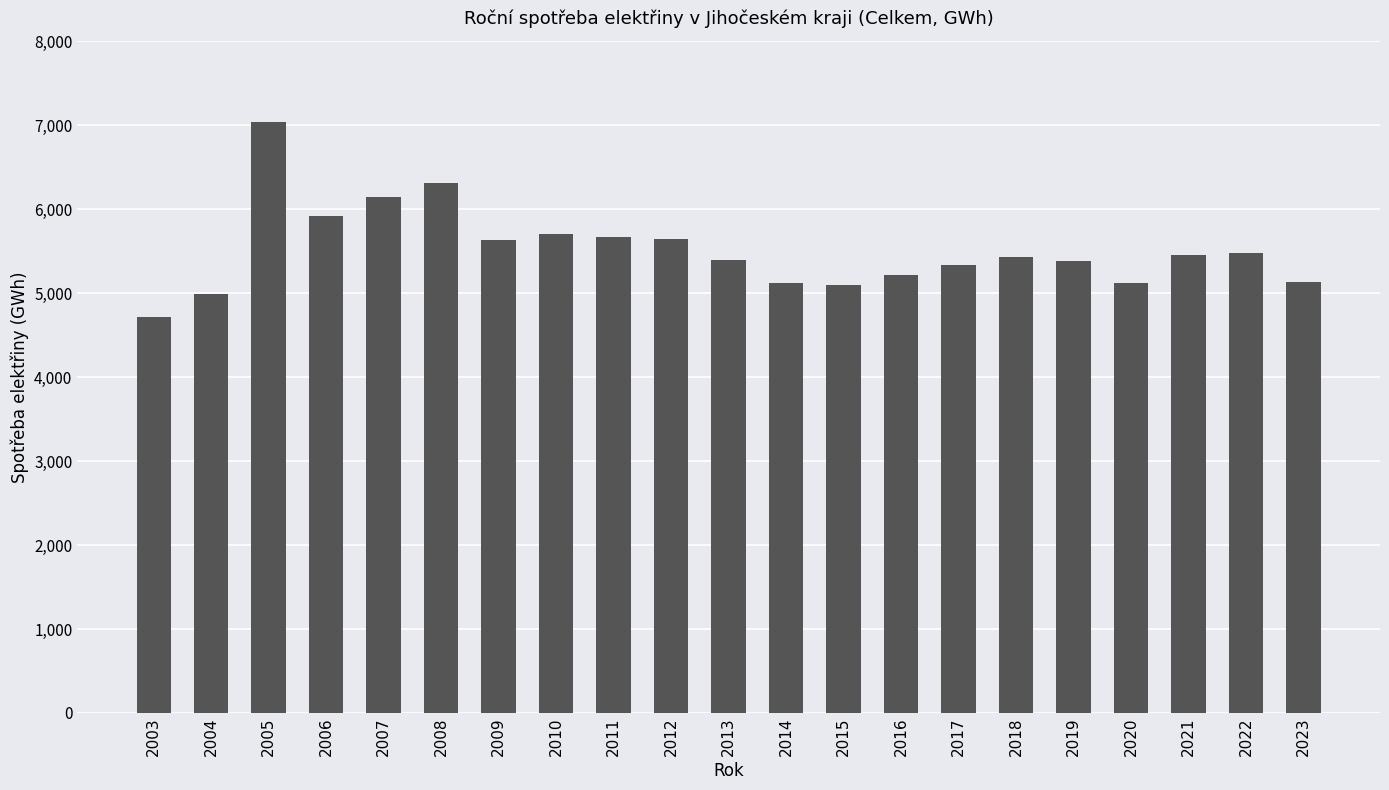

The value at 2017 is 5337.8. True or false?

True